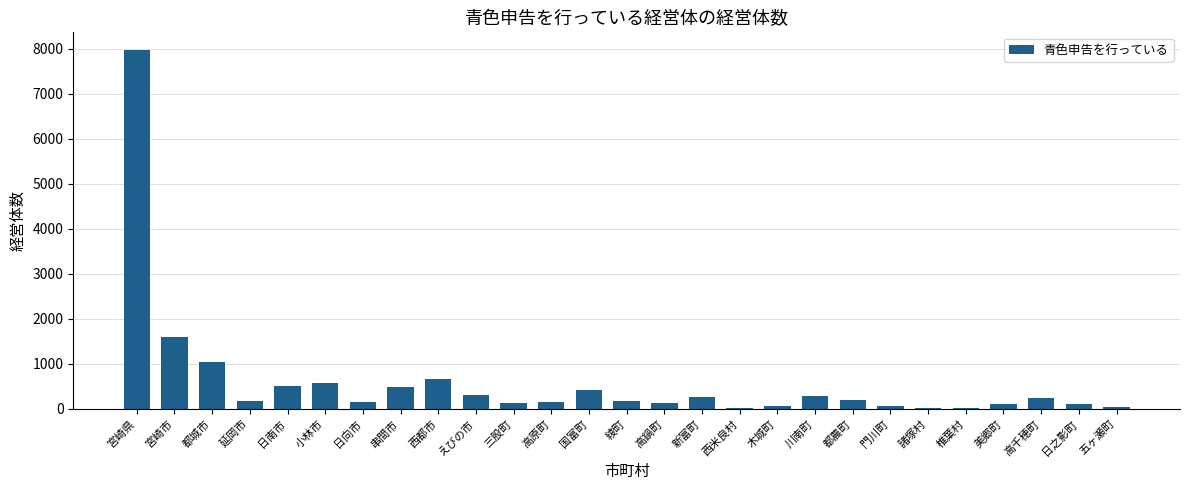

What is the sum of all values?

15934